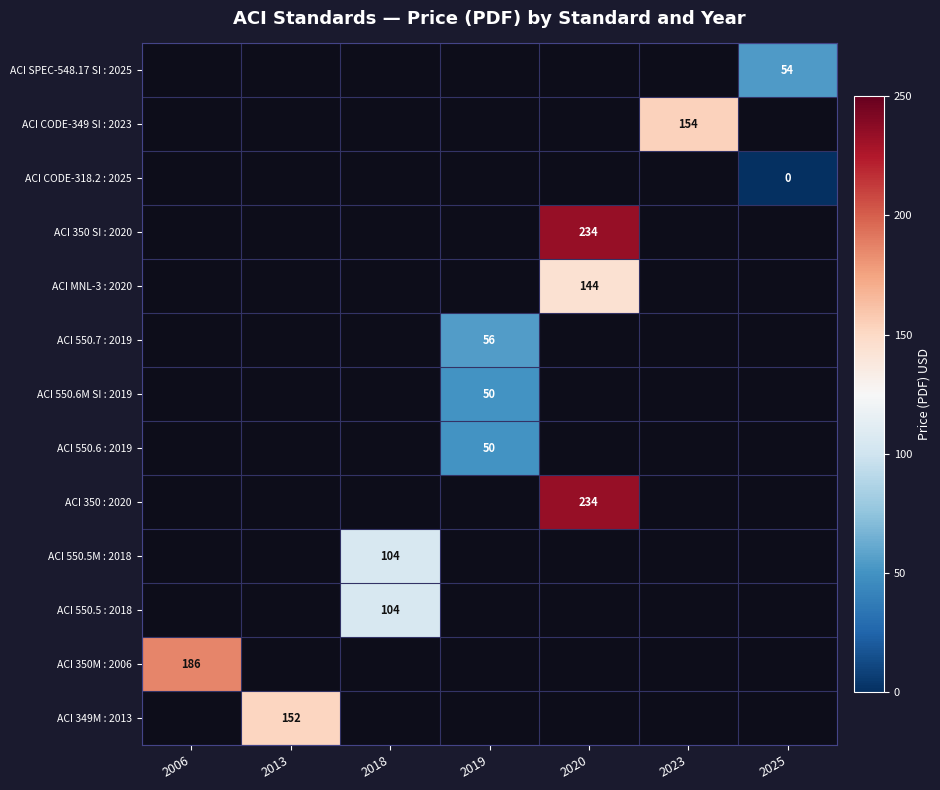

Which has a higher value, 2019 or 2013?

2013